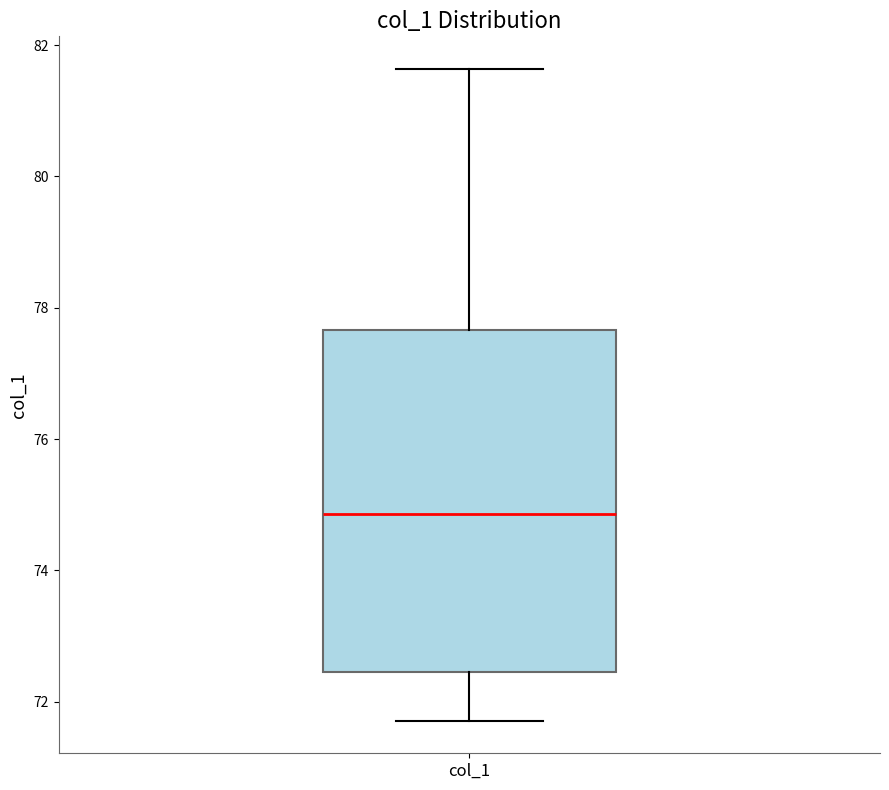

Transcribe this box plot: give where the median line is, the range the box spans, and where the two whiskers end, as read against the y-axis. The values are not printed on the chart, so give them approximately, as read against the axis.

median 74.8, box 72.4 to 77.6, whiskers 71.8 to 81.6